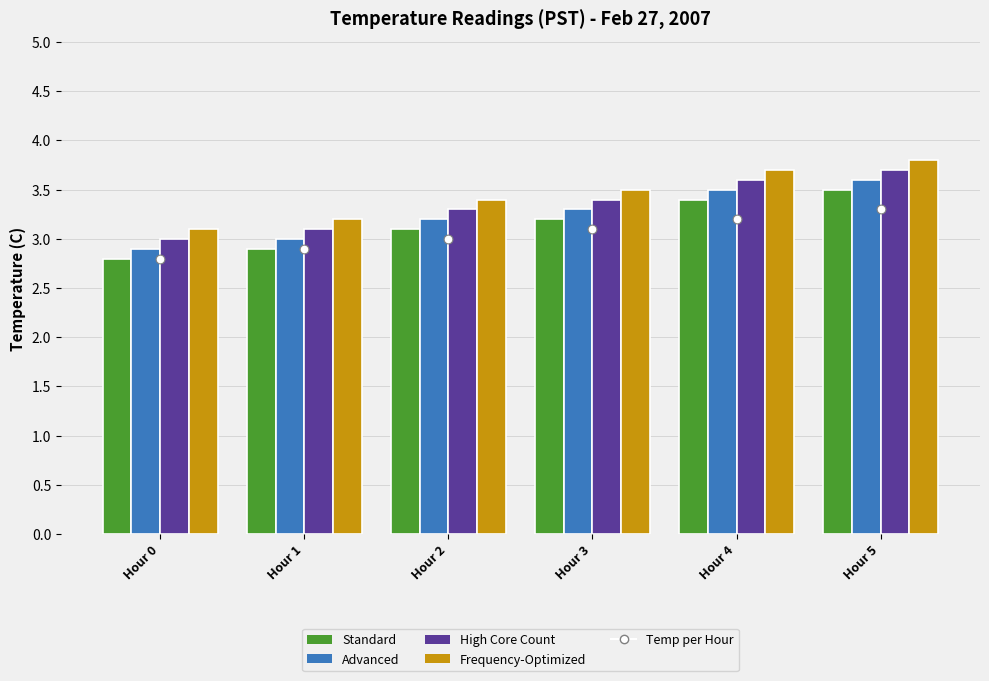

What is the total value across all series at Hour 2?

13.0